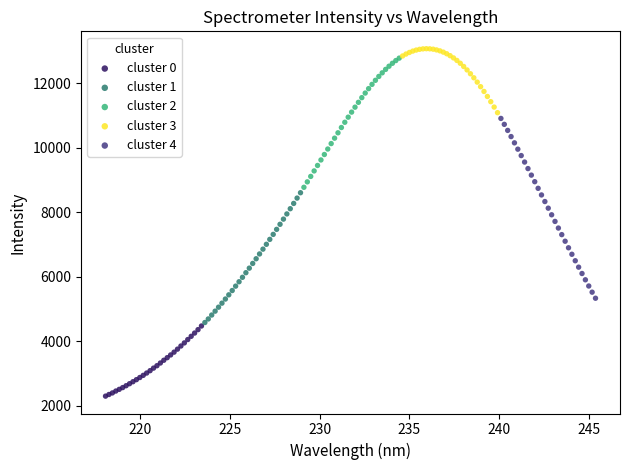

Which series has the widest spread of Y values?

cluster 4